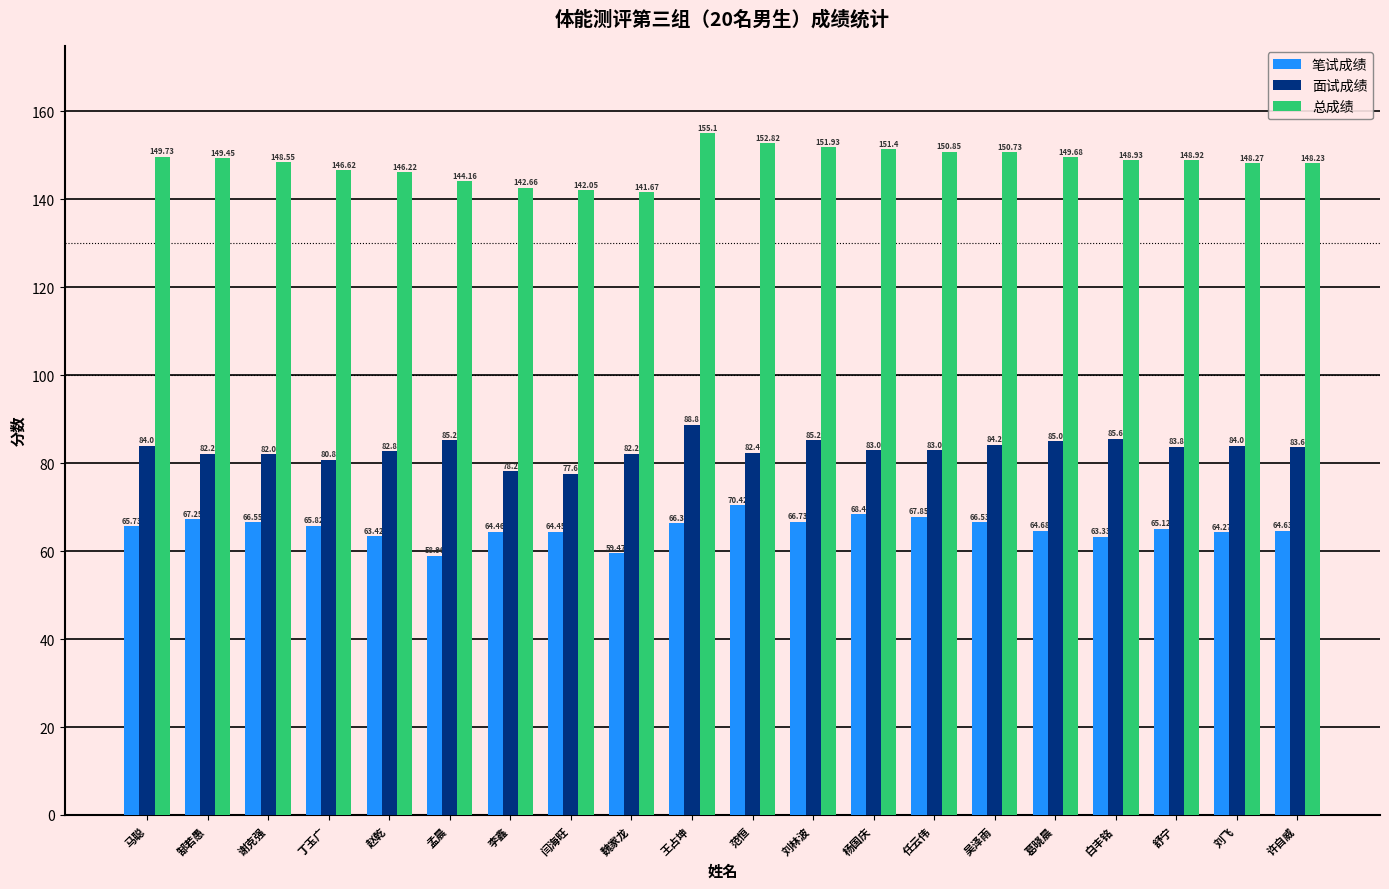

Which series has the largest total across all categories?

总成绩